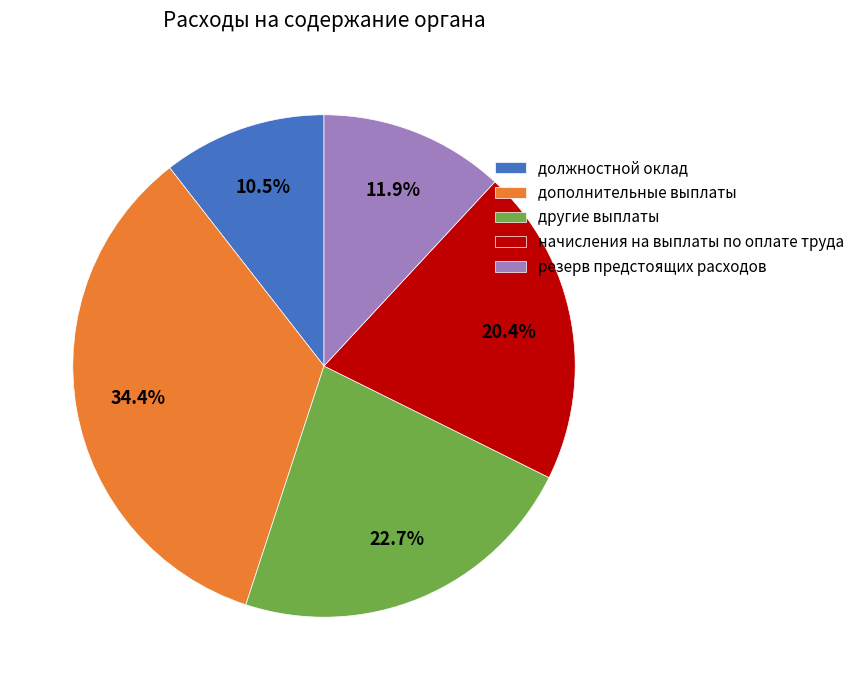

How many segments does this pie chart have?

5